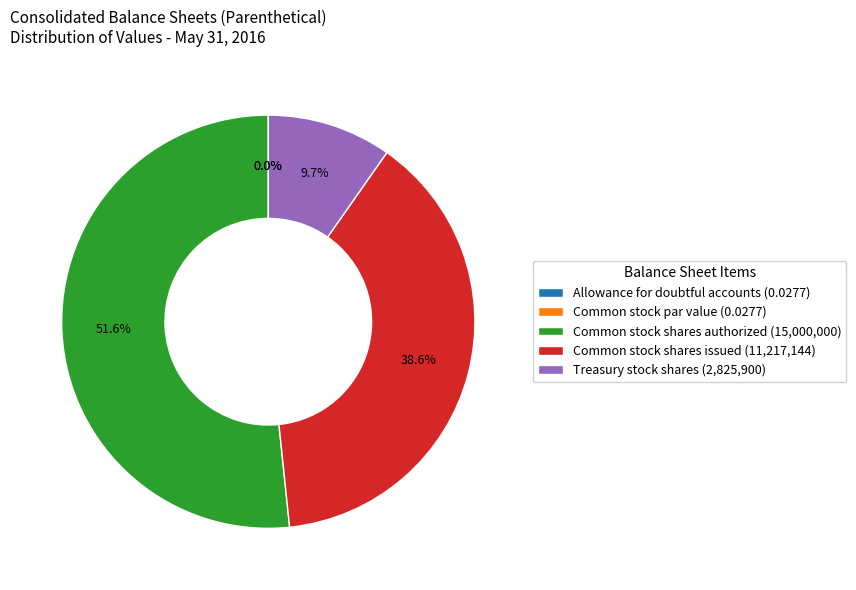

The Treasury stock shares slice represents 4% of the pie. True or false?

False